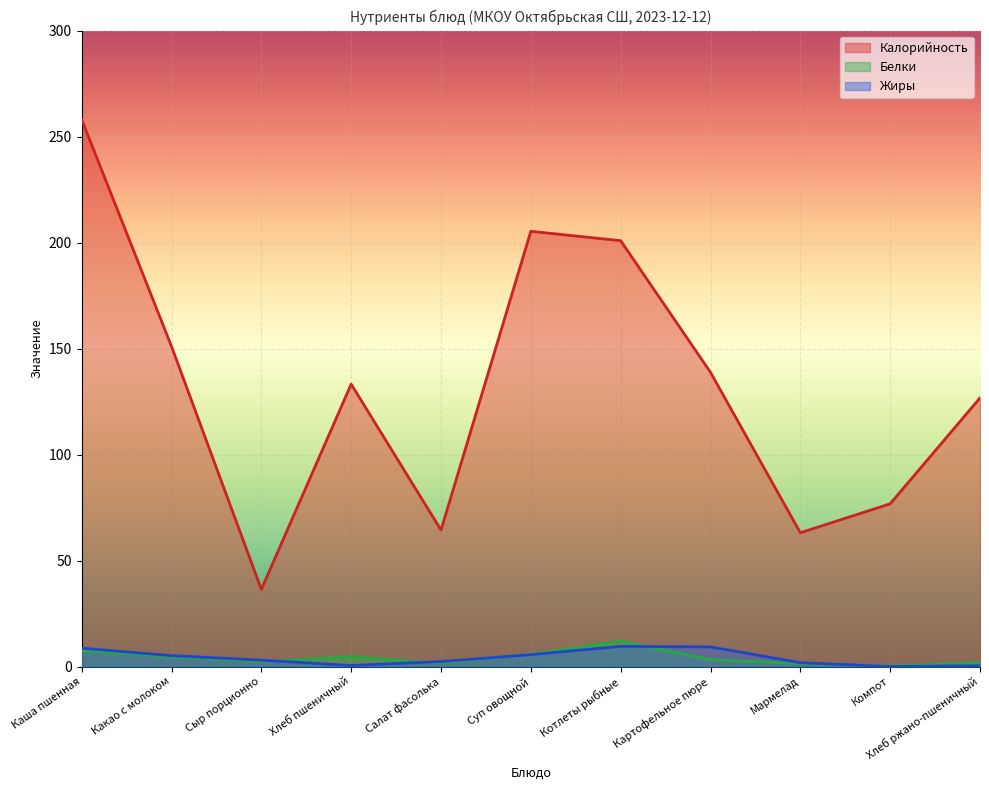

What is the value of the Белки point at the 6th from the left?

5.8